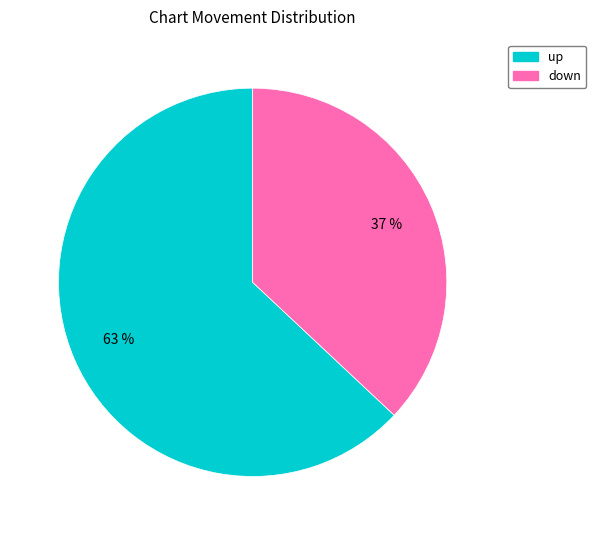

Do down and up together represent more than half of the pie?

Yes